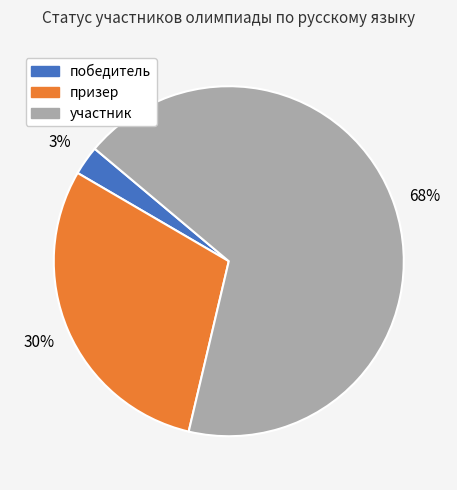

Combined, do участник and победитель account for over 50%?

Yes